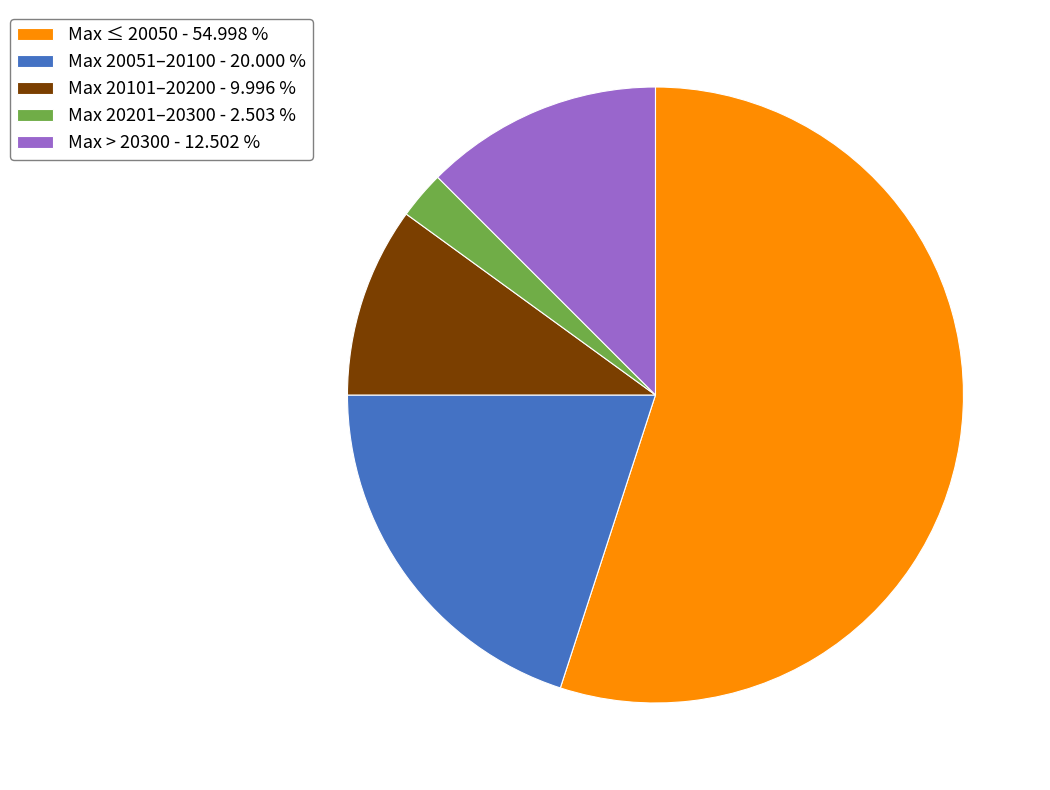

Between Max > 20300 - 12.502 % and Max 20101–20200 - 9.996 %, which is larger?

Max > 20300 - 12.502 %